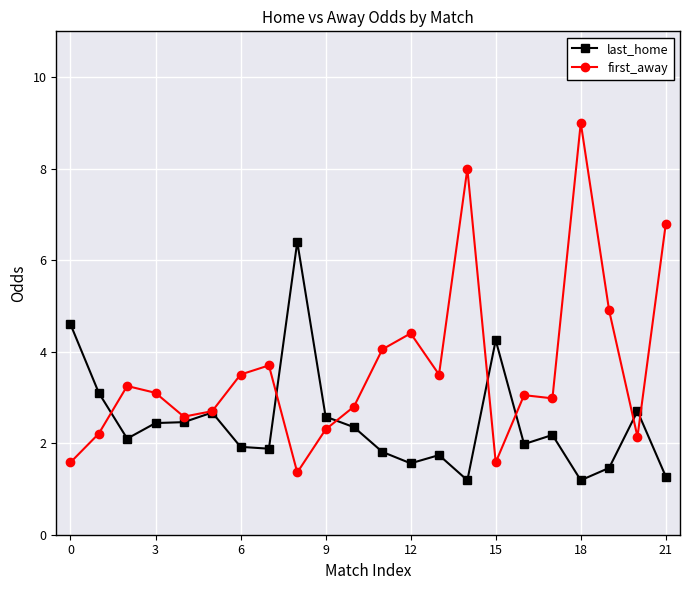

Which series has the largest range (max minus min)?

first_away